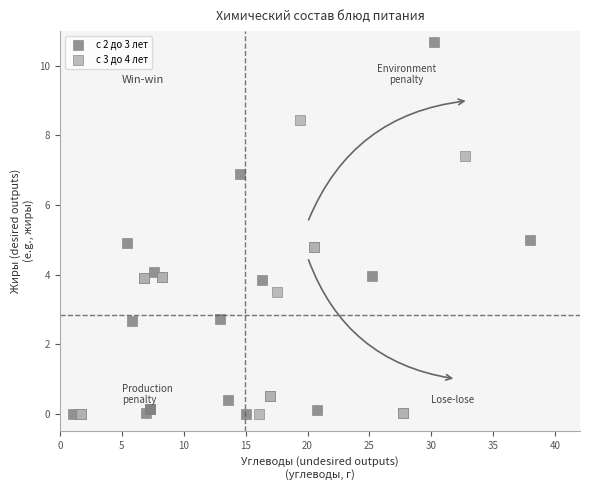

Which series has the largest Y range (max minus min)?

с 2 до 3 лет